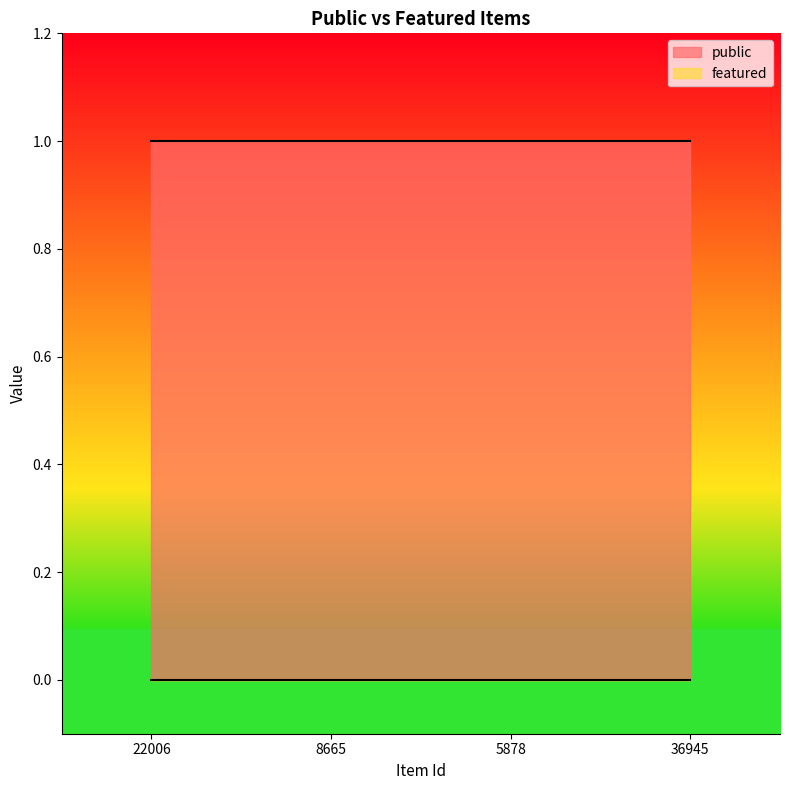

How many categories are shown in the chart?

4